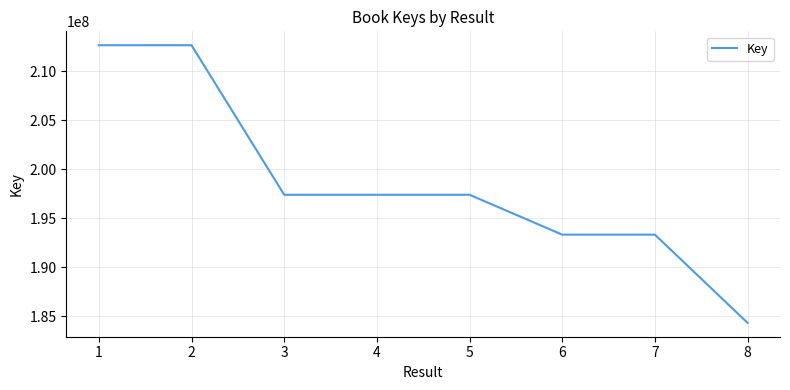

What is the smallest value displayed?

184327921